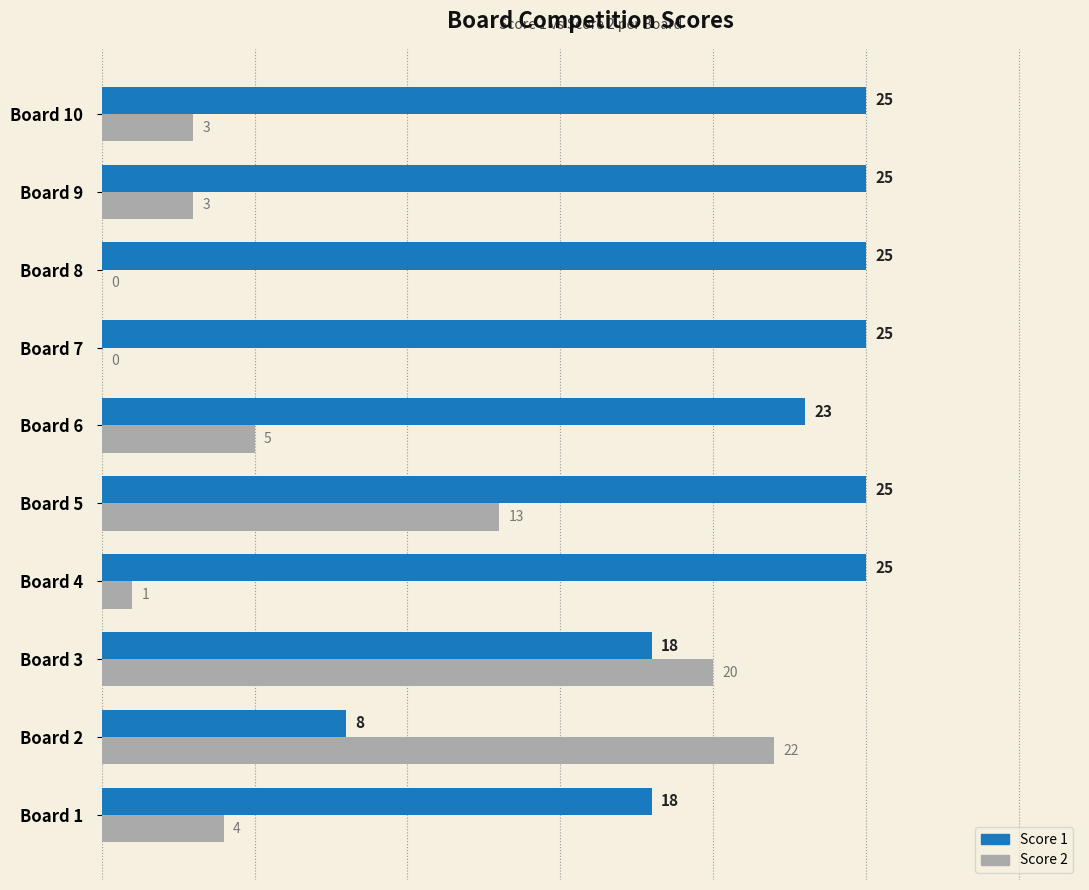

Read the Score 1 value at Board 2, to the nearest 5.

10